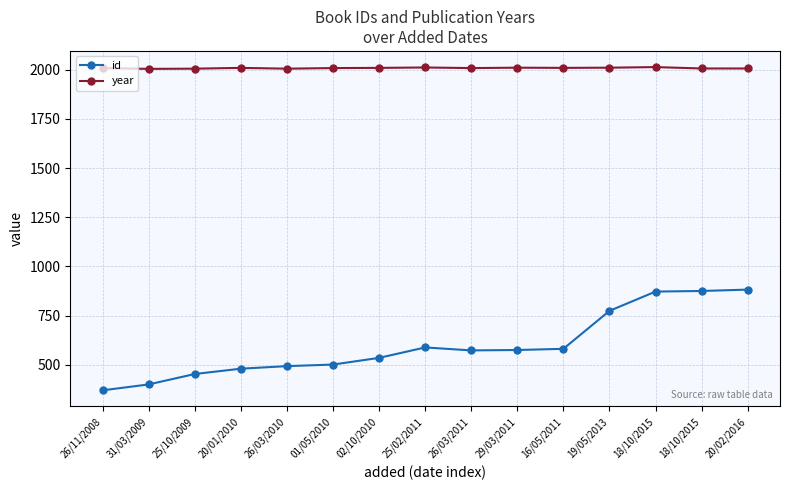

Between 25/02/2011 and 26/03/2011, which series saw the biggest shift?

id